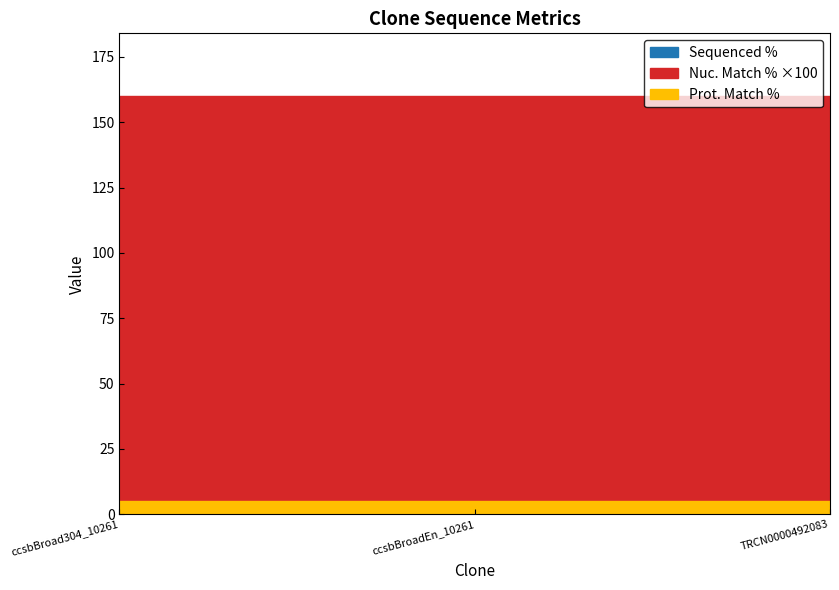

Is the value of Nuc. Match % at TRCN0000492083 greater than the value of Prot. Match % at ccsbBroad304_10261?

Yes